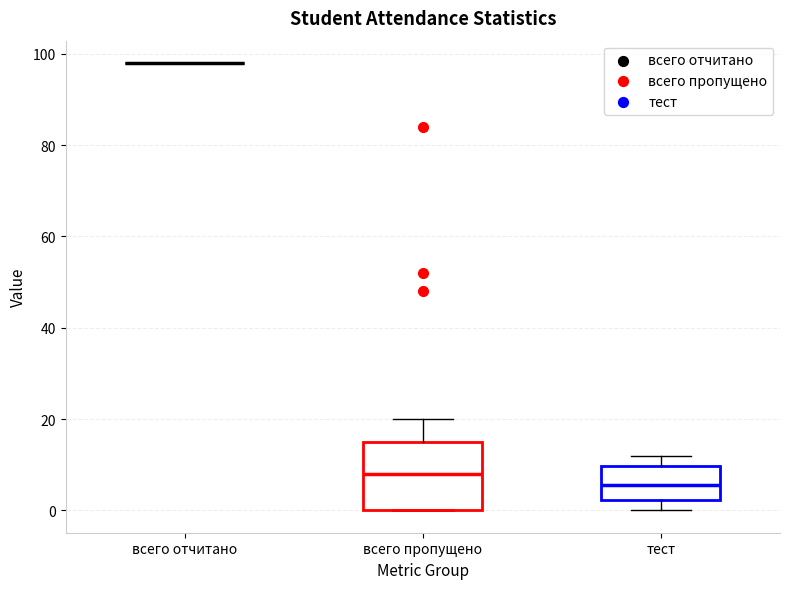

Reading left to right, read every box against the y-axis: the position of its median line, the range the box covers, and the ends of its whiskers. The values are not printed on the chart, so give them approximately, as read against the axis.

всего отчитано: box collapsed to a line at 98, whiskers 98 to 98
всего пропущено: median 8, box 0 to 16, whiskers 0 to 20
тест: median 6, box 2 to 10, whiskers 0 to 12